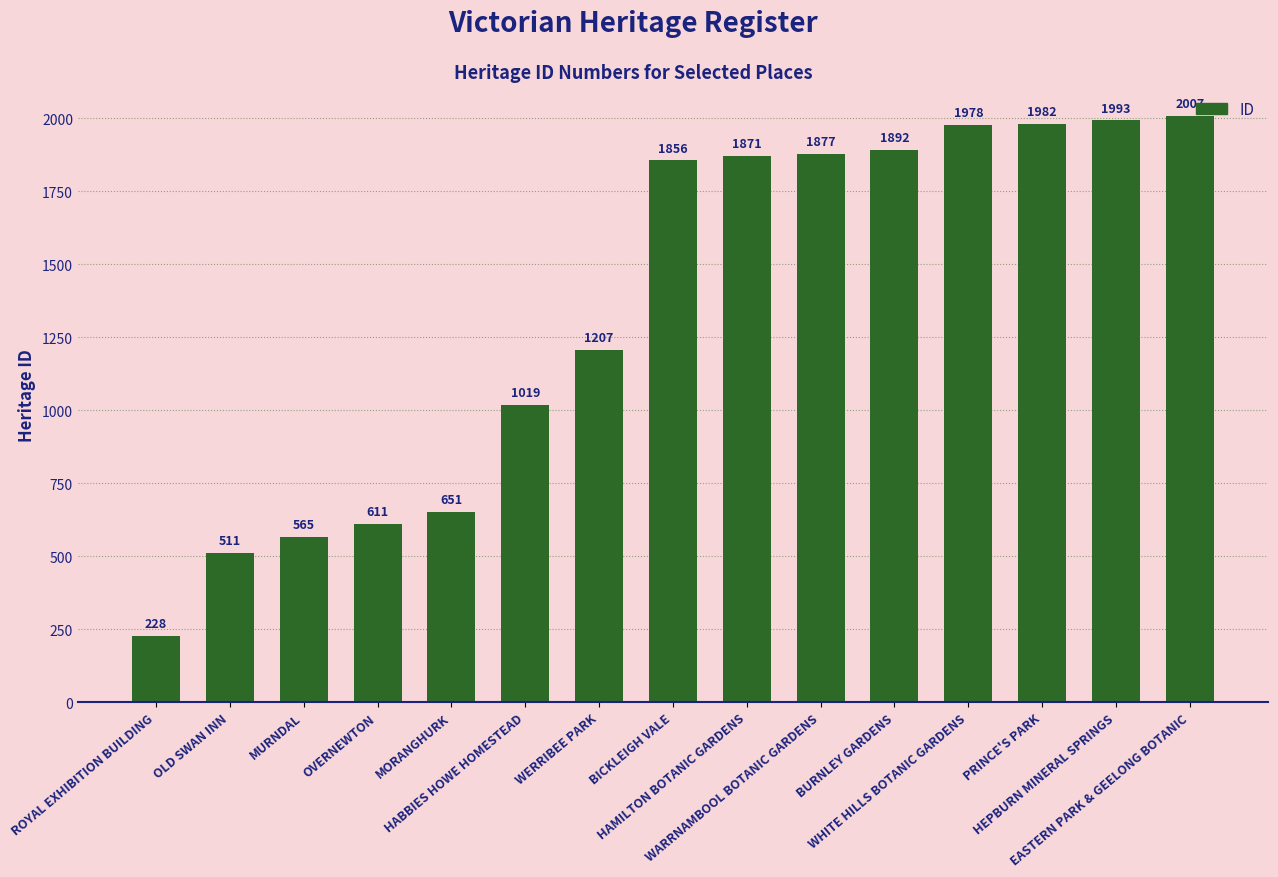

How many bars are there in total?

15